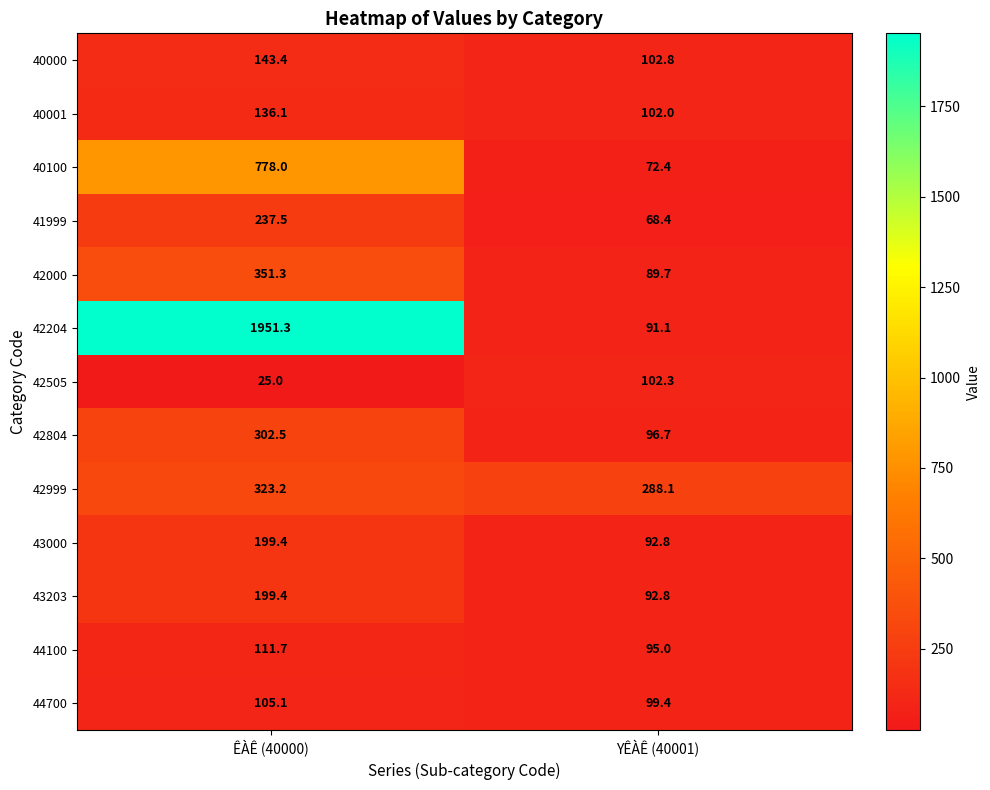

Rank the categories by 43000 value from lowest to highest.

YÊÀÊ (40001), ÊÀÊ (40000)